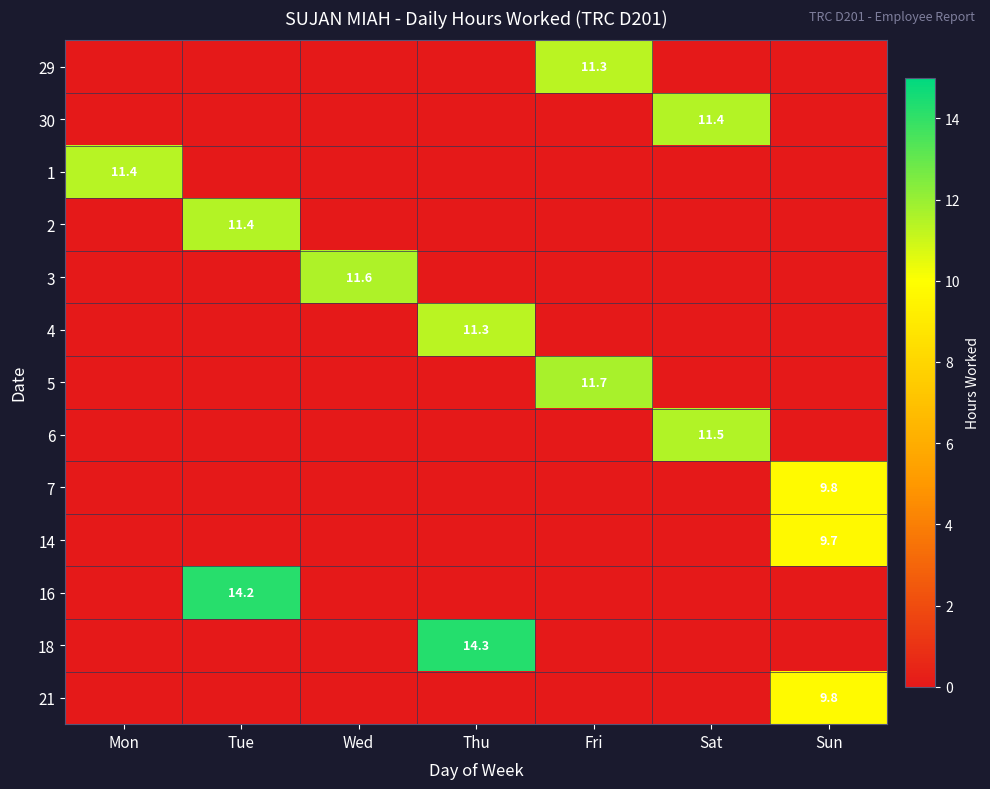

What is the difference between the highest and lowest values at Fri?

11.7